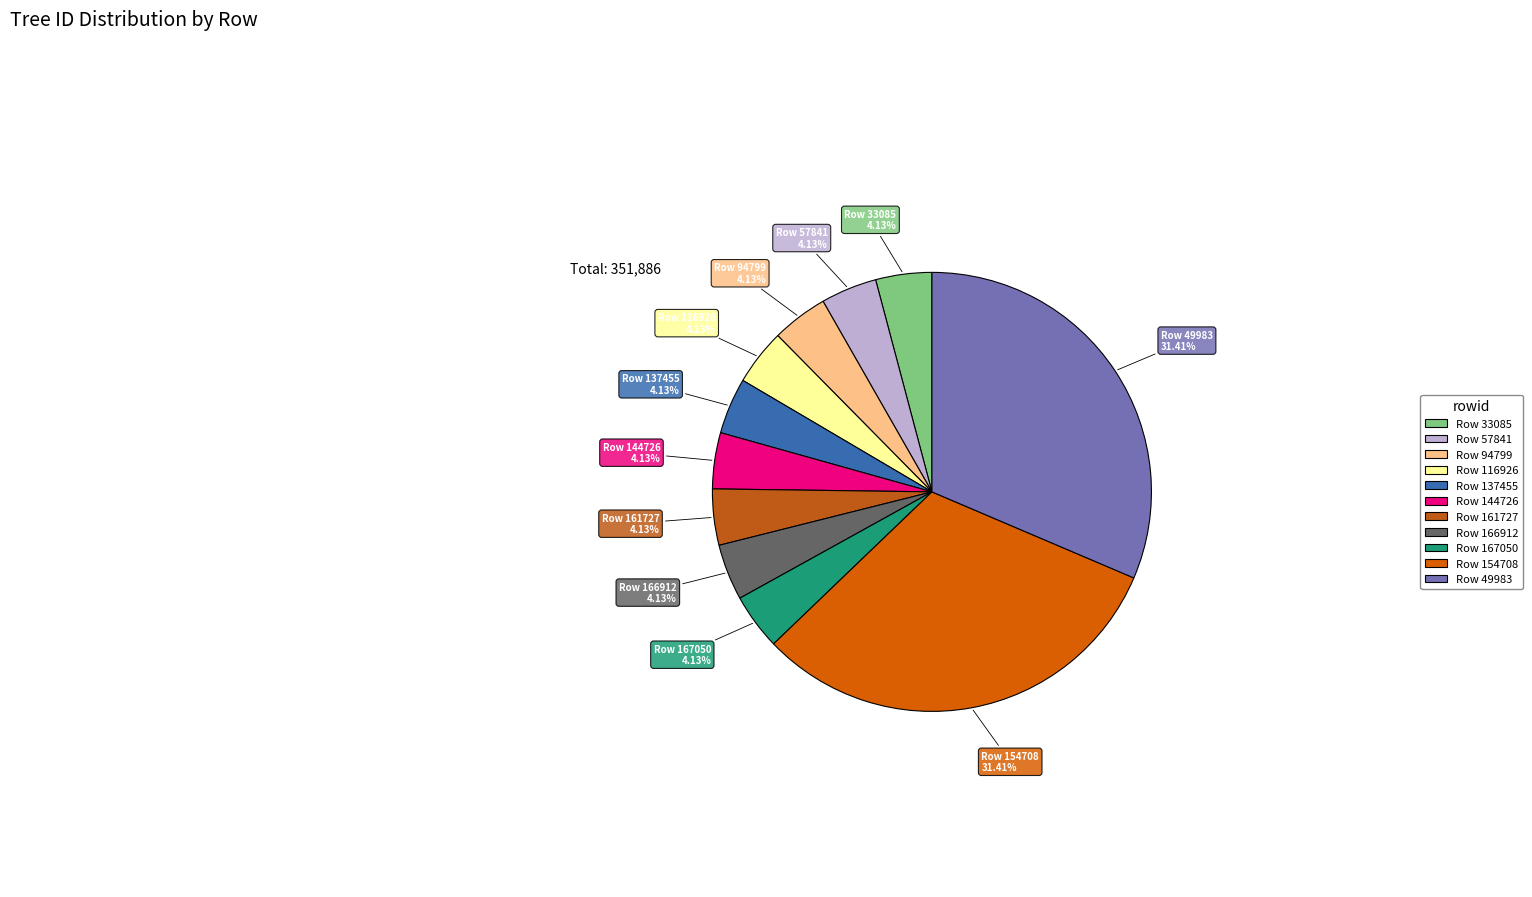

Which category has the smallest portion of the pie?

167050